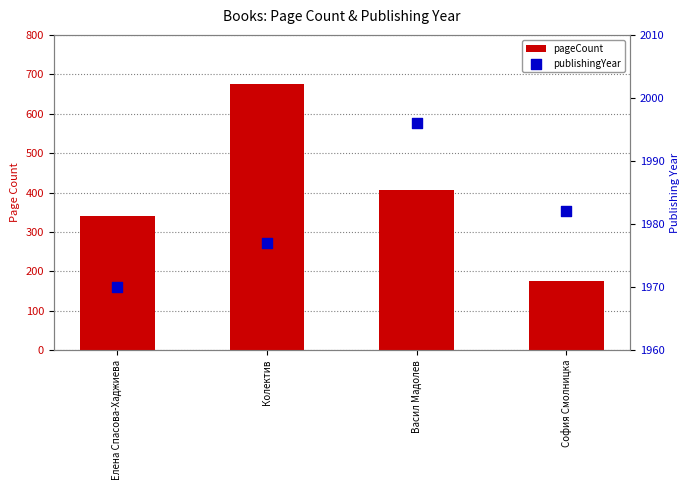

At which category is the sum across all series the highest?

Колектив